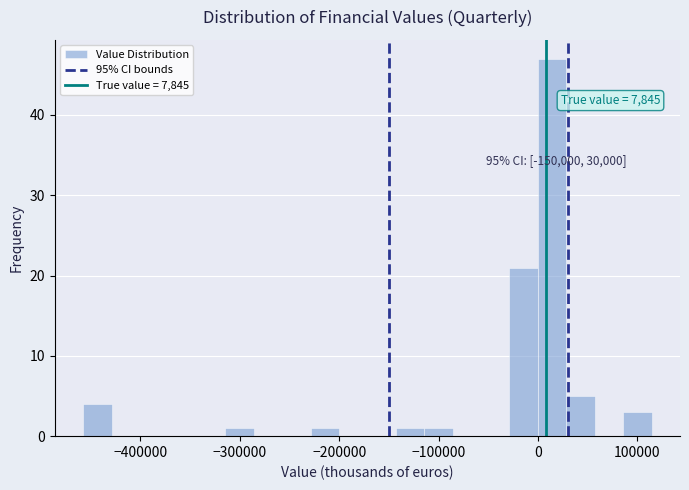

Read against the x-axis, roughly where is the centre of the tallest bar?

10000